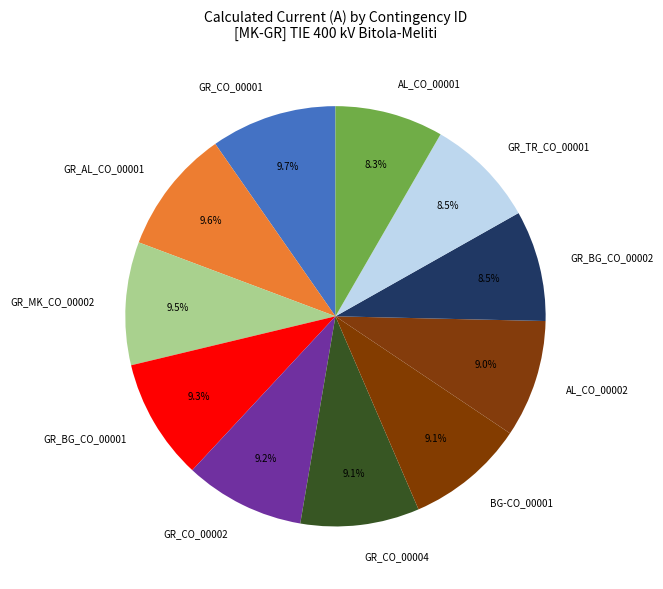

Does AL_CO_00002 represent more than half of the total?

No